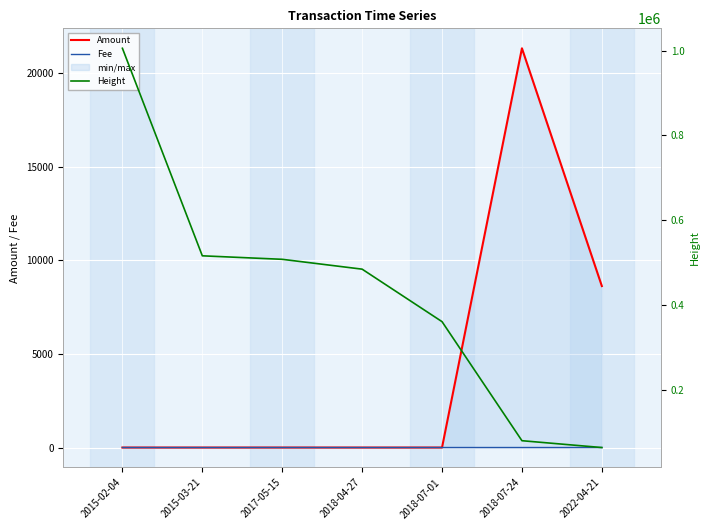

What is the sum of all Height values?

3015747.0